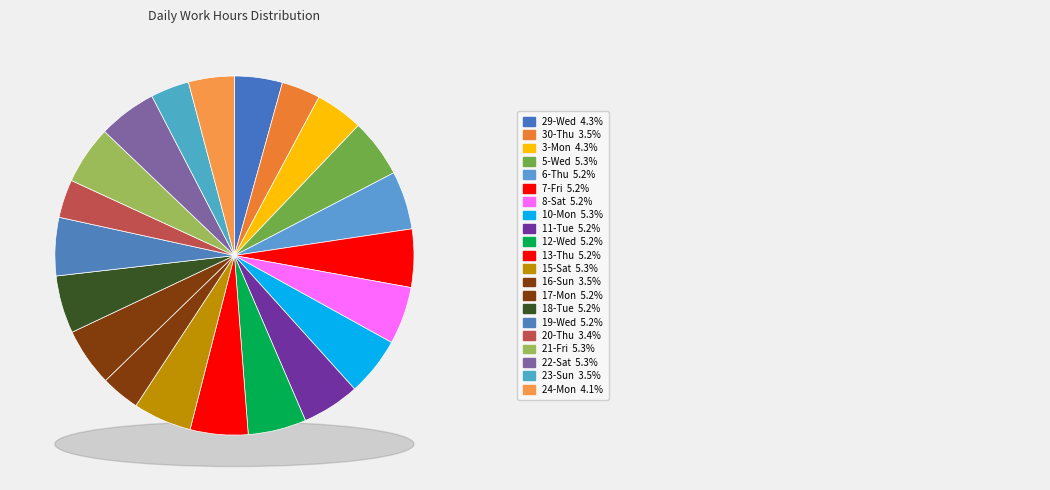

Rank the categories by value from lowest to highest.

20-Thu, 23-Sun, 30-Thu, 16-Sun, 24-Mon, 3-Mon, 29-Wed, 8-Sat, 11-Tue, 13-Thu, 18-Tue, 17-Mon, 7-Fri, 6-Thu, 19-Wed, 12-Wed, 22-Sat, 5-Wed, 15-Sat, 21-Fri, 10-Mon